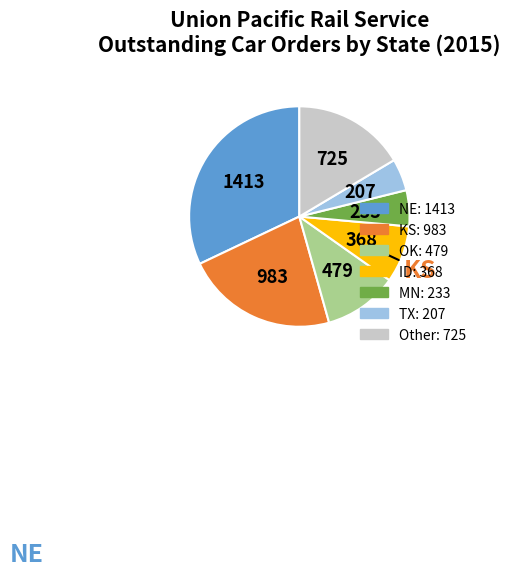

Is there any slice that represents more than half of the pie?

No